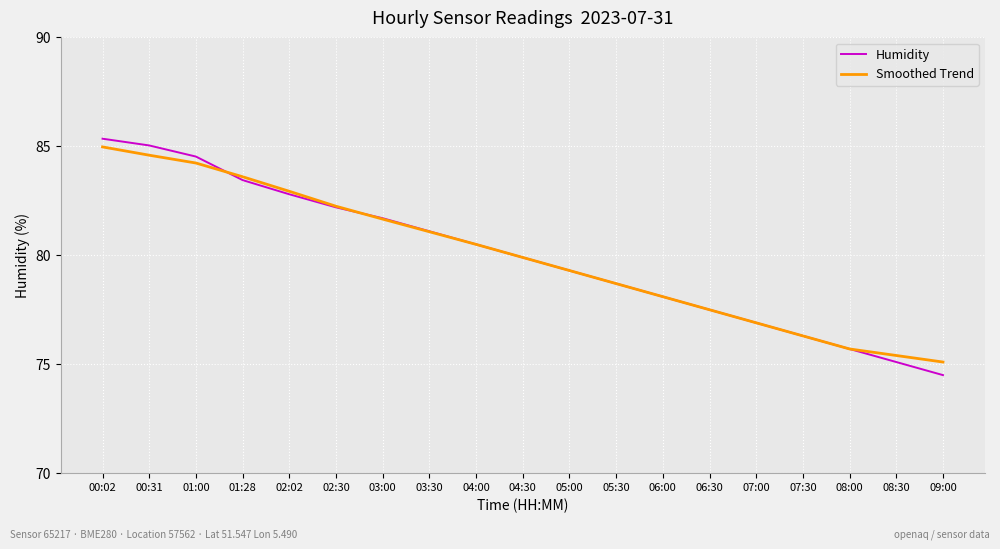

The value of Smoothed Trend at 00:31 is 37.5. True or false?

False